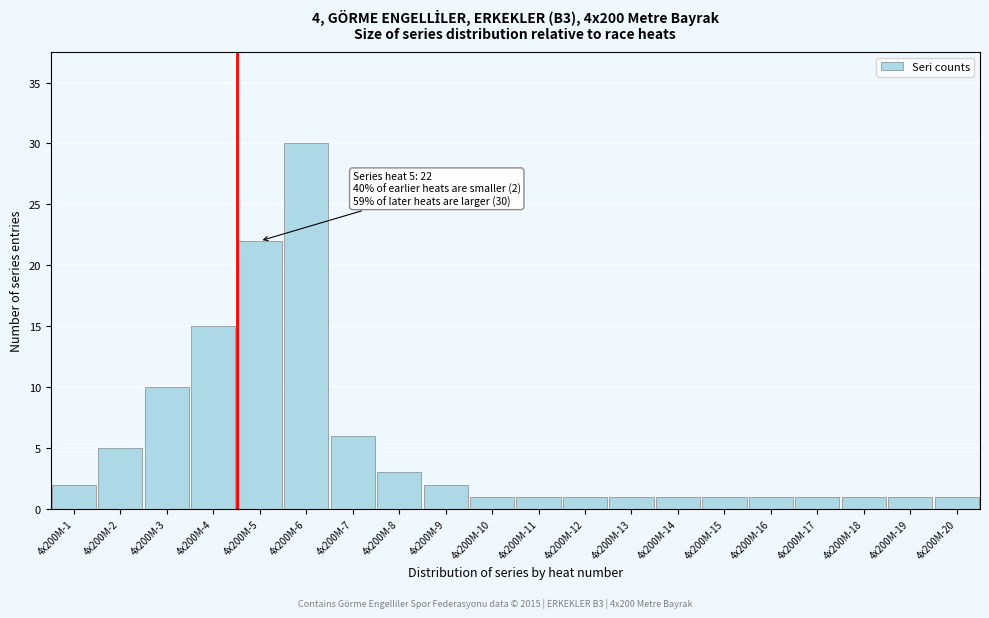

Reading right to left, extract all data points from this chart.

4x200M-20=1	4x200M-19=1	4x200M-18=1	4x200M-17=1	4x200M-16=1	4x200M-15=1	4x200M-14=1	4x200M-13=1	4x200M-12=1	4x200M-11=1	4x200M-10=1	4x200M-9=2	4x200M-8=3	4x200M-7=6	4x200M-6=30	4x200M-5=22	4x200M-4=15	4x200M-3=10	4x200M-2=5	4x200M-1=2